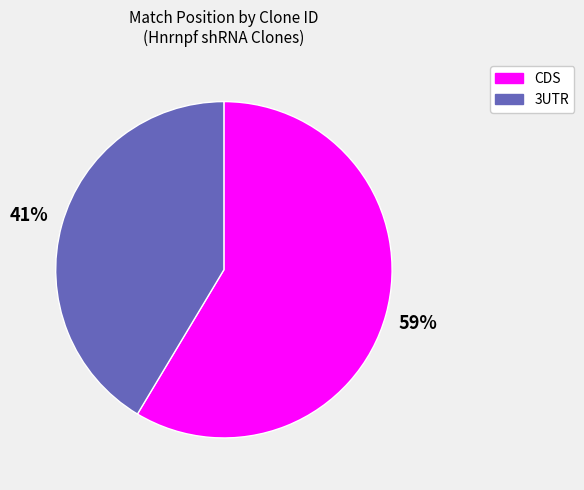

Is there a majority slice in this chart?

Yes